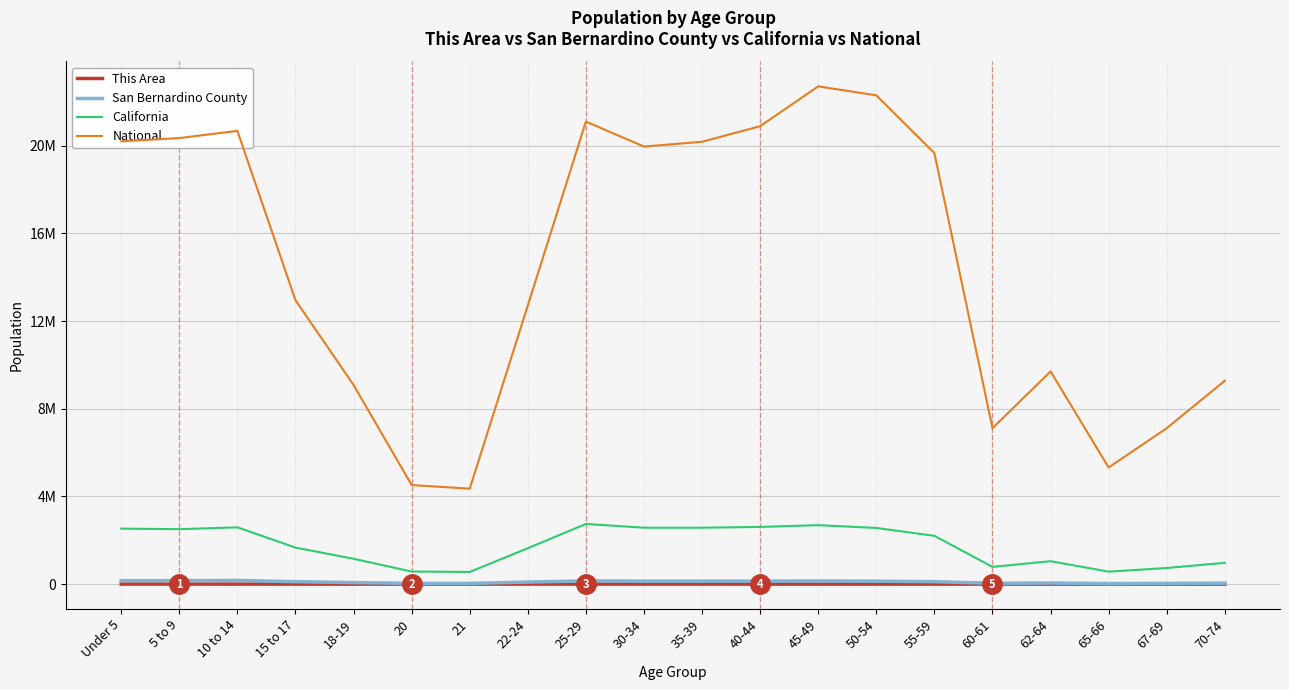

Which series has the largest total across all categories?

National